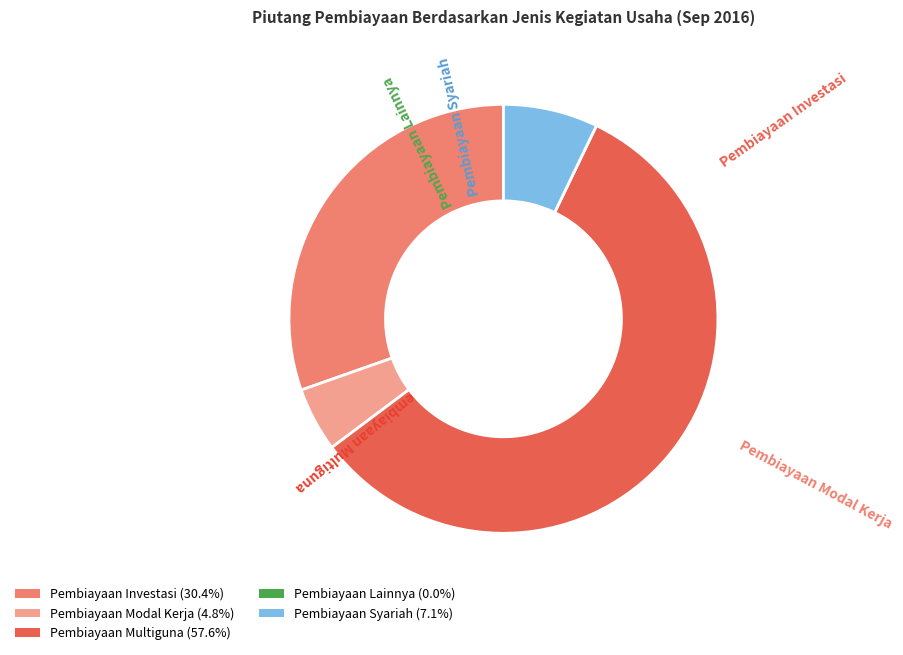

Is it true that Pembiayaan Syariah is 1% of the pie?

False